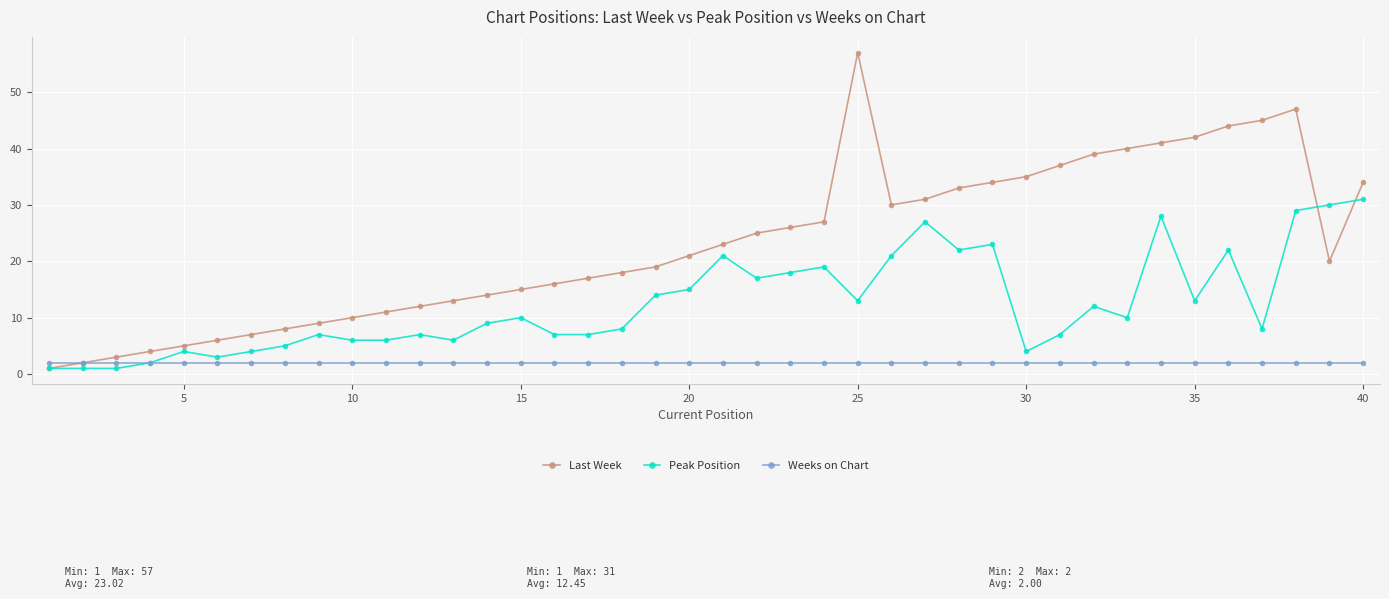

What is the maximum value for Peak Position?

31